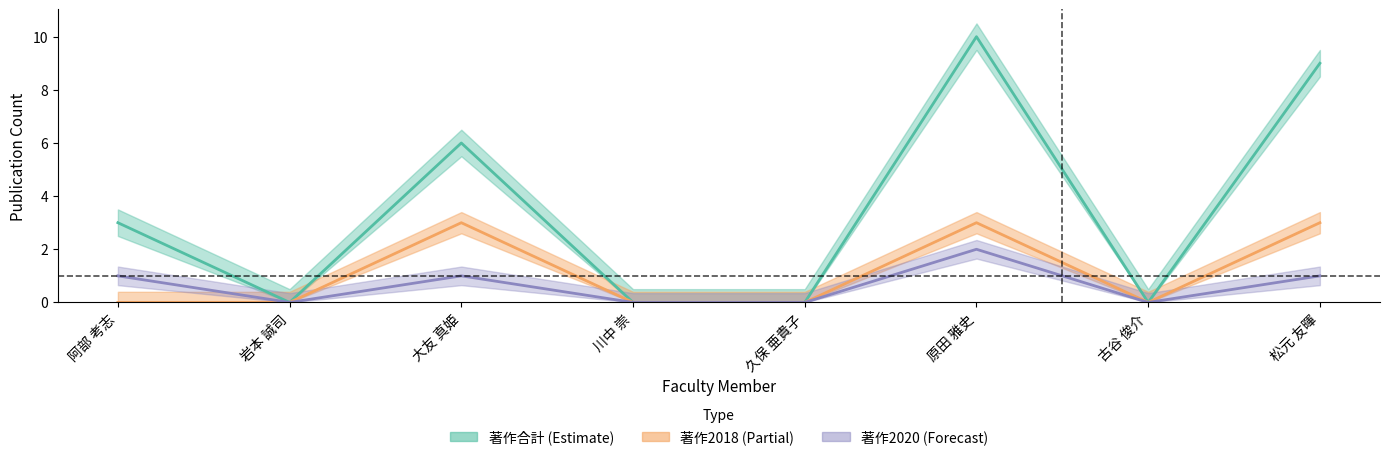

List the series in order of their overall mean, lowest first.

著作2020, 著作2018, 著作合計